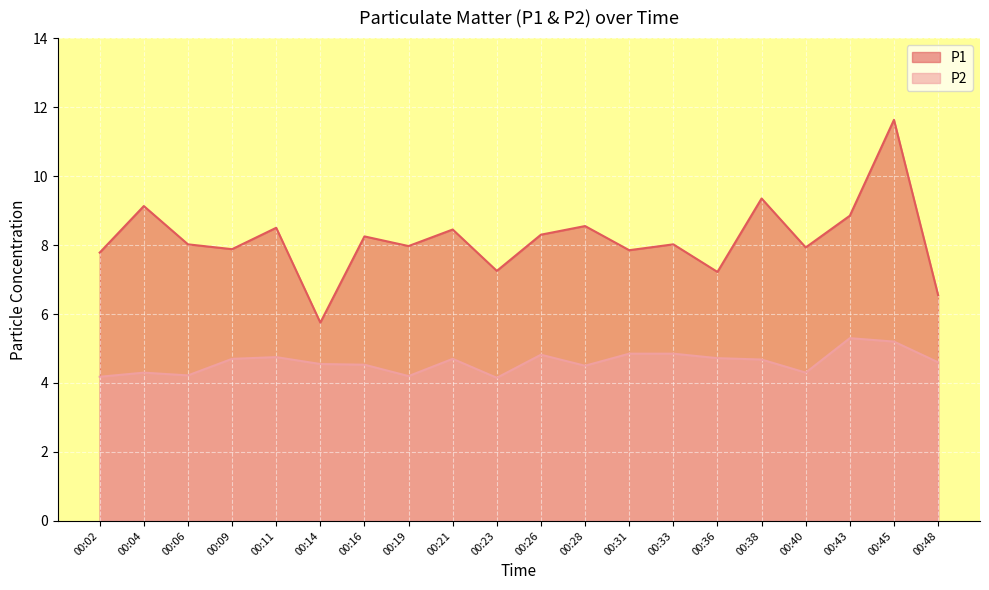

List the series in order of their overall mean, highest first.

P1, P2